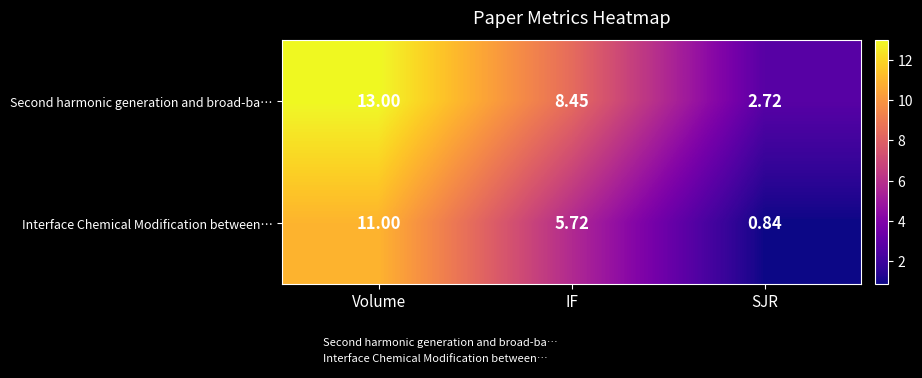

Where does the Second harmonic generation and broad-ba… series first go above 8?

Volume